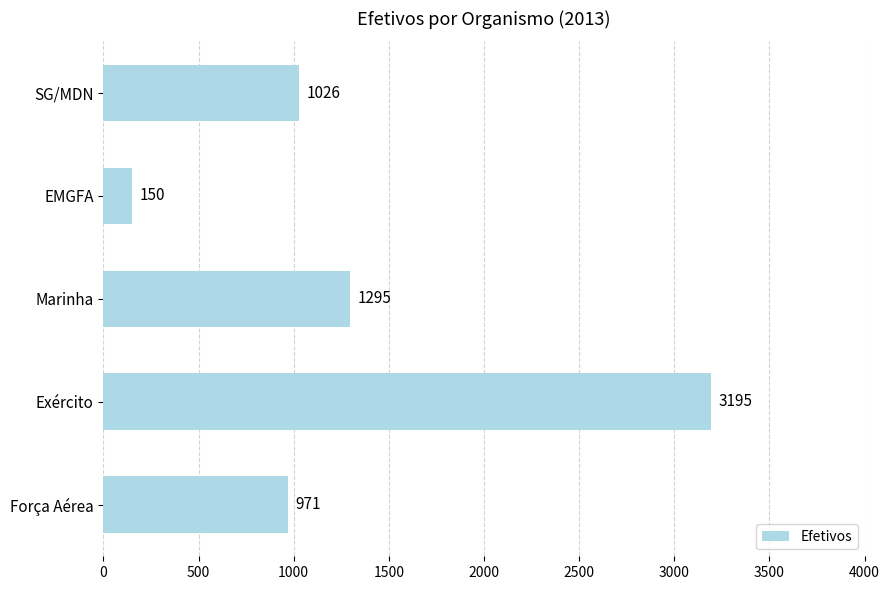

Is it true that the value at Marinha is 2197?

False